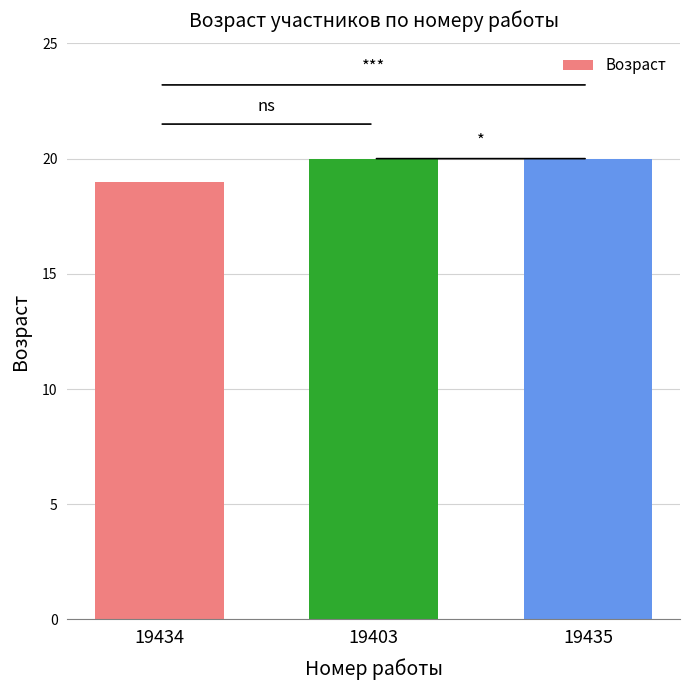

Between 19434 and 19403, which is larger?

19403